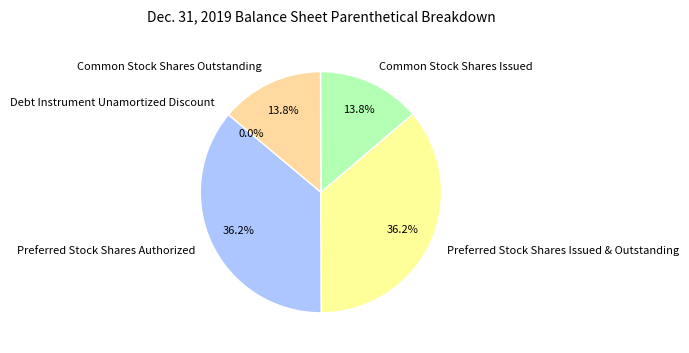

To the nearest percent, what percentage of the pie is Preferred Stock Shares Issued & Outstanding?

36%